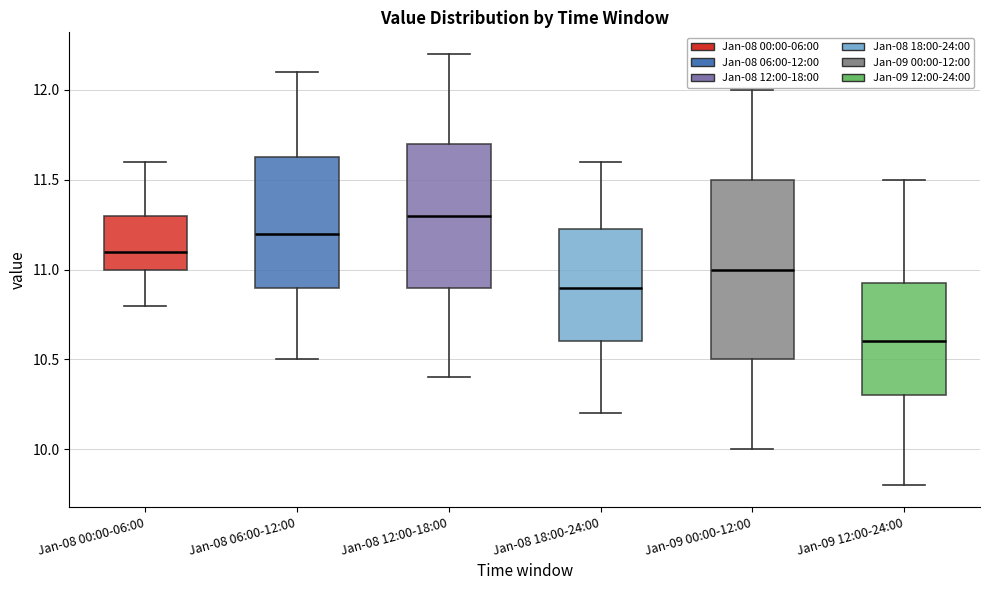

Reading left to right, read every box against the y-axis: the position of its median line, the range the box covers, and the ends of its whiskers. The values are not printed on the chart, so give them approximately, as read against the axis.

Jan-08 00:00-06:00: median 11.10, box 11.00 to 11.30, whiskers 10.80 to 11.60
Jan-08 06:00-12:00: median 11.20, box 10.90 to 11.65, whiskers 10.50 to 12.10
Jan-08 12:00-18:00: median 11.30, box 10.90 to 11.70, whiskers 10.40 to 12.20
Jan-08 18:00-24:00: median 10.90, box 10.60 to 11.25, whiskers 10.20 to 11.60
Jan-09 00:00-12:00: median 11.00, box 10.50 to 11.50, whiskers 10.00 to 12.00
Jan-09 12:00-24:00: median 10.60, box 10.30 to 10.95, whiskers 9.80 to 11.50